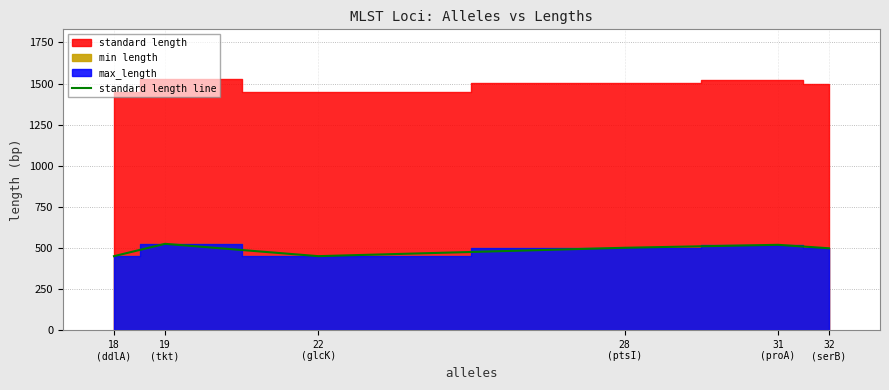

At which label does the data first exceed 501?

19
(tkt)